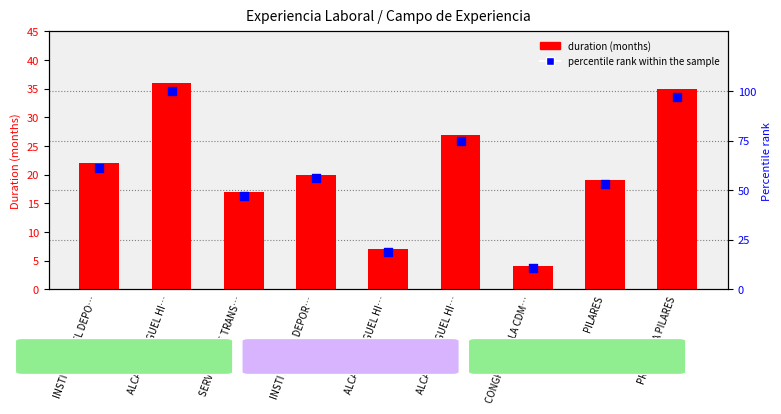

Is the value of duration (months) at ALCALDIA MIGUEL HI… greater than the value of percentile rank within the sample at SERVICIOS DE TRANS…?

No